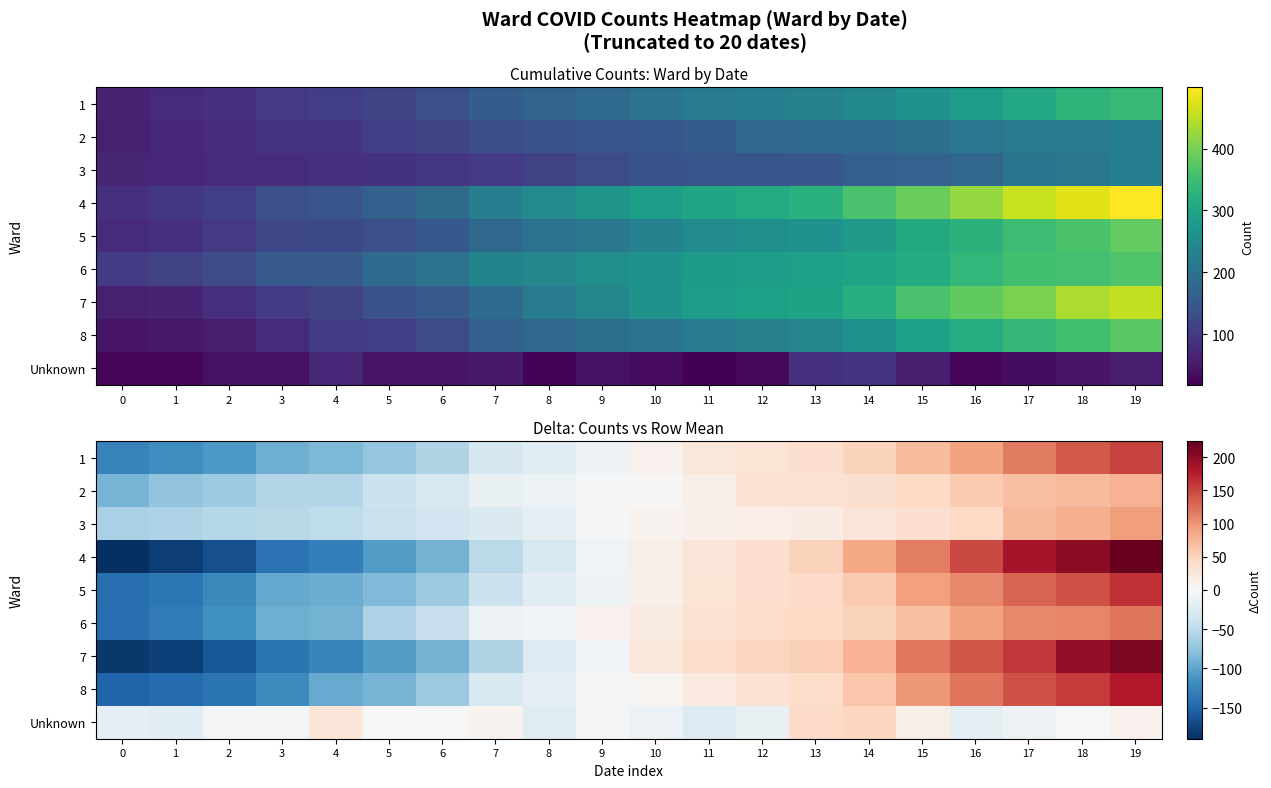

How many series are shown in this chart?

9